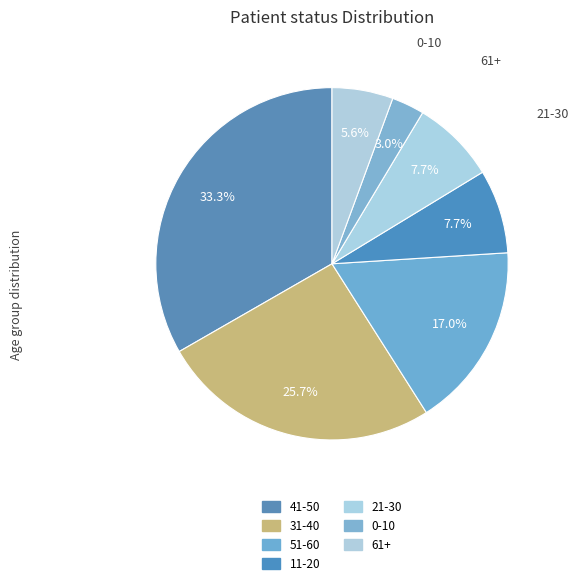

Is the sum of 0-10 and 11-20 greater than half?

No